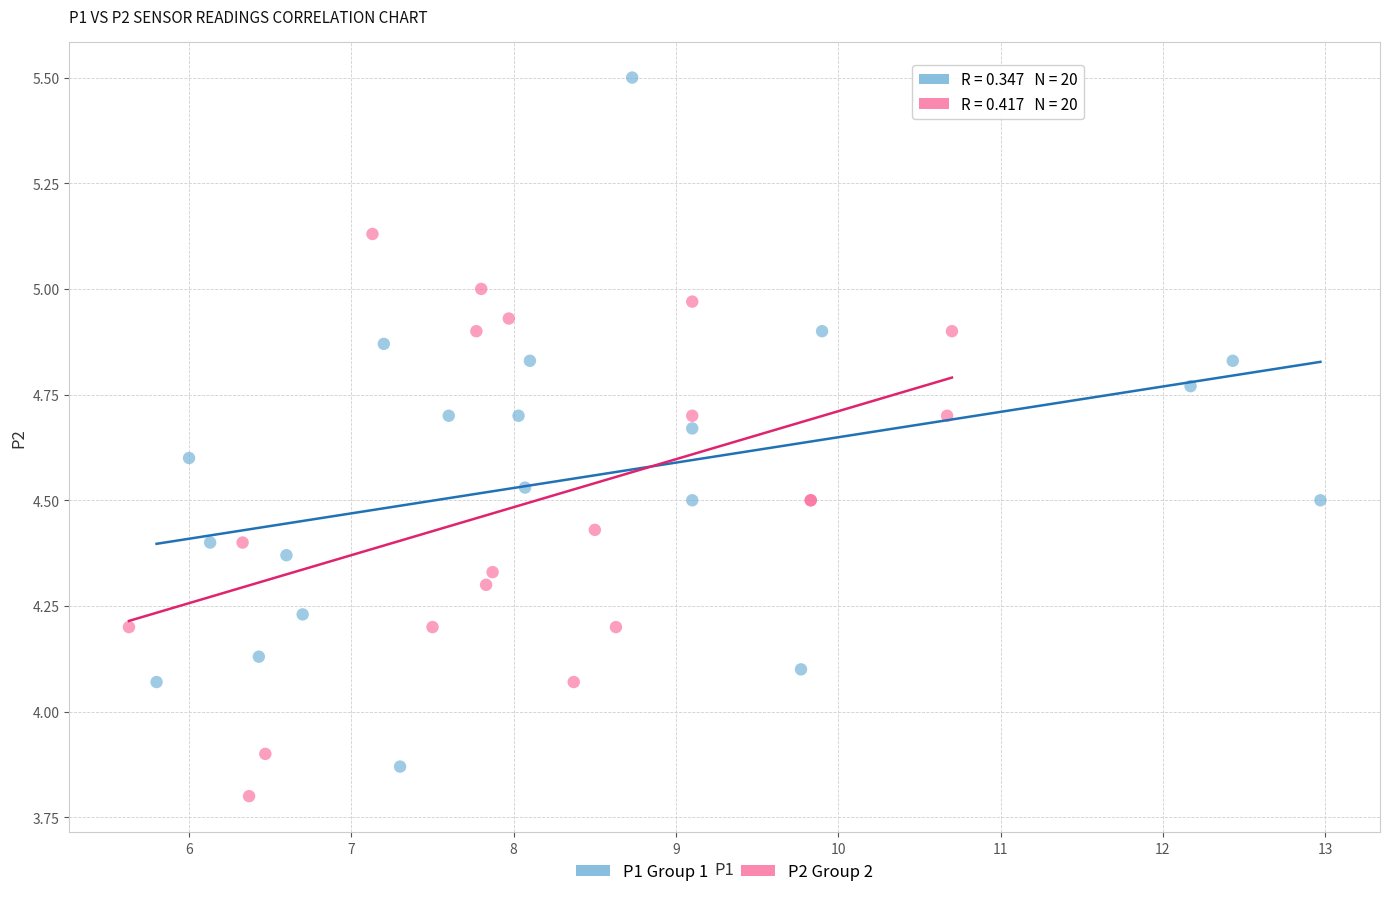

Which series reaches the maximum Y coordinate?

P1 Group 1